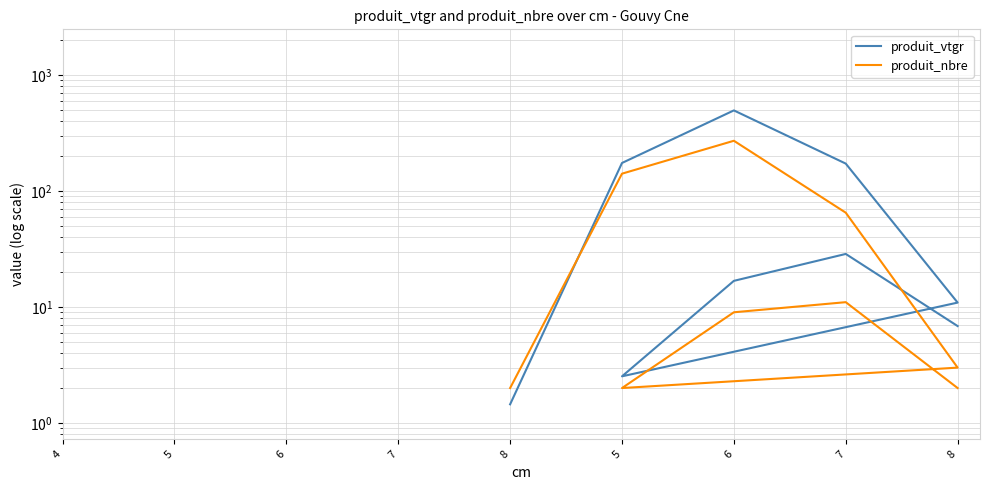

What are all the series names shown in the legend?

produit_vtgr, produit_nbre